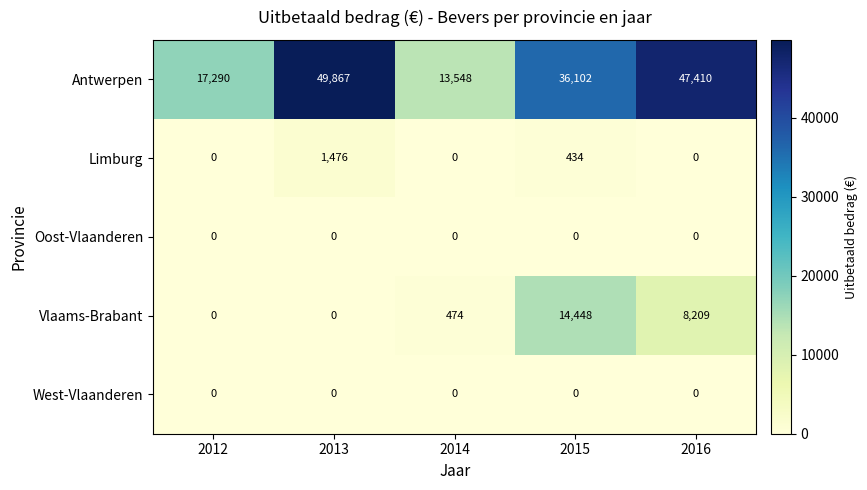

The value of Antwerpen at 2015 is 36102. True or false?

True